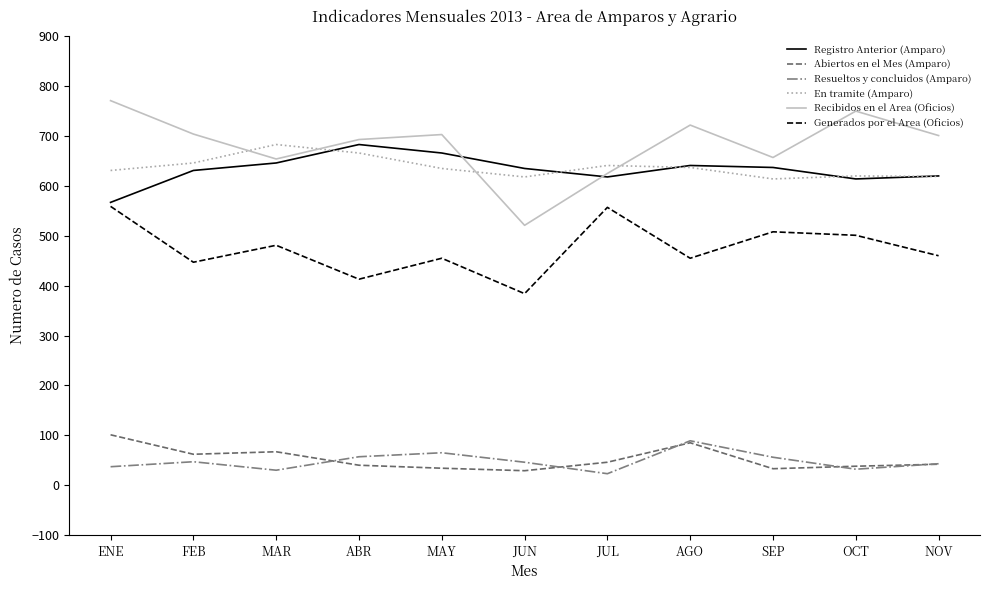

What are all the series names shown in the legend?

Registro Anterior (Amparo), Abiertos en el Mes (Amparo), Resueltos y concluidos (Amparo), En tramite (Amparo), Recibidos en el Area (Oficios), Generados por el Area (Oficios)